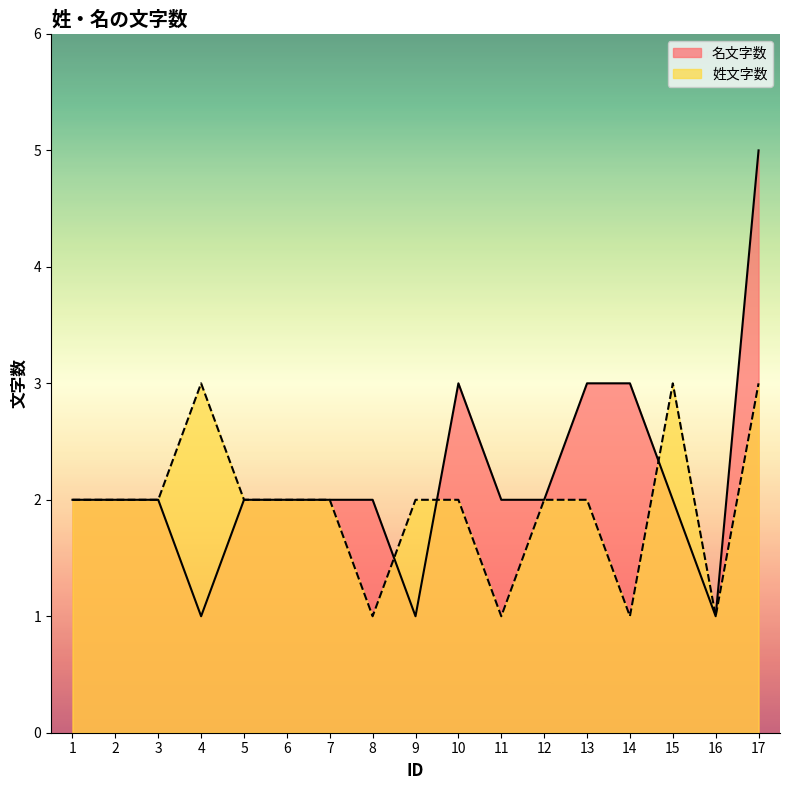

Where does the 名文字数 series first go above 2?

10